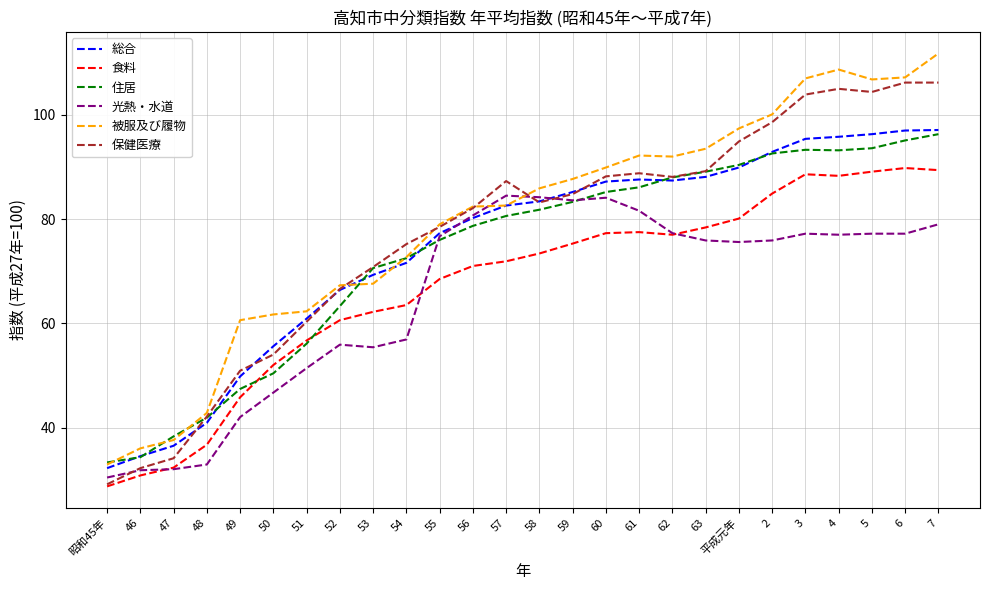

True or false: 食料 and 被服及び履物 intersect in this chart.

False